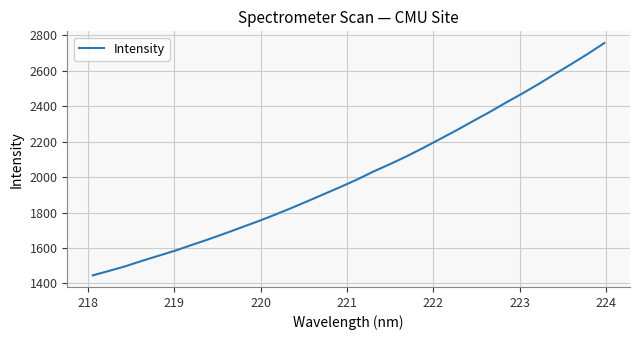

What is the difference between the maximum and minimum values?

1311.7